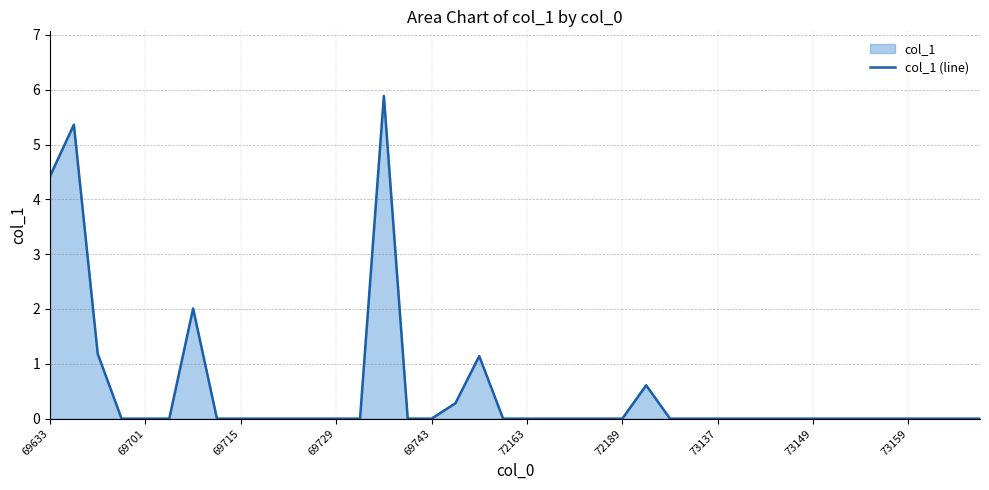

True or false: the data shows 0.0 at 19.

True